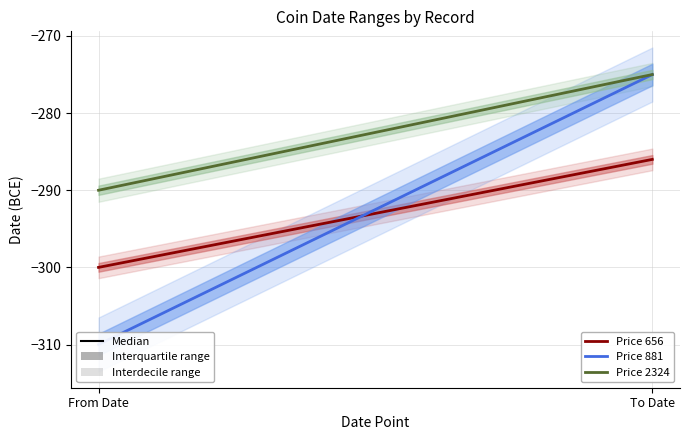

Which category has the lowest value across all series?

From Date